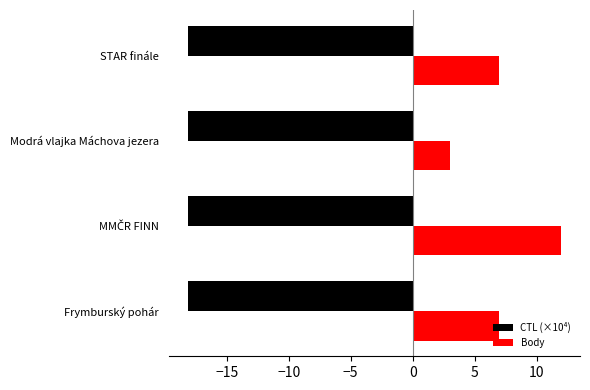

Which series has the largest total across all categories?

Body